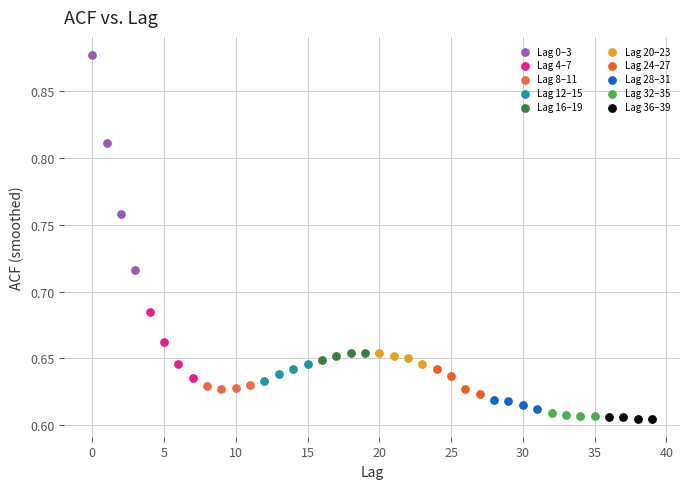

Which series has the widest spread of Y values?

Lag 0–3